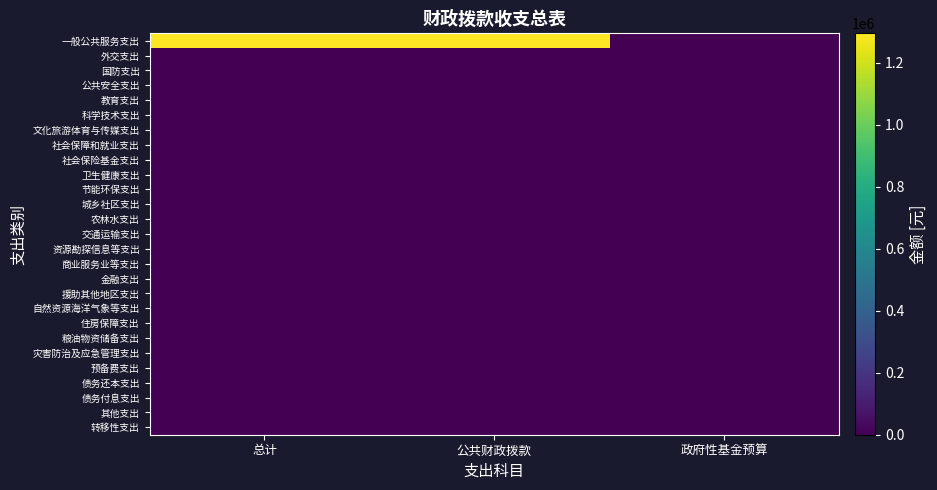

Which series has the largest total across all categories?

一般公共服务支出